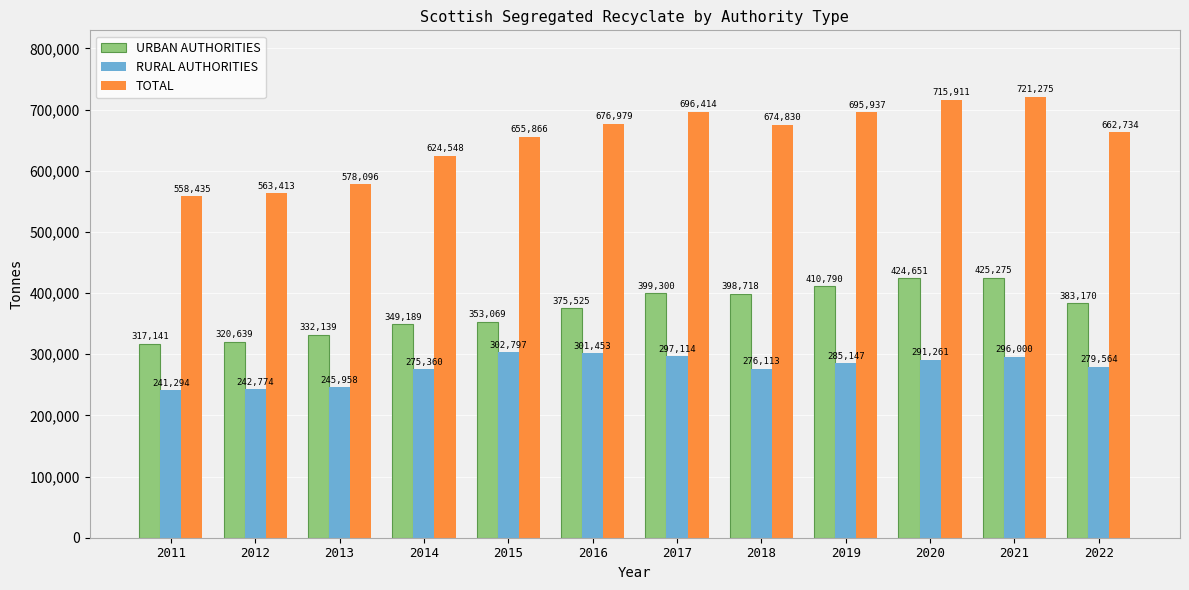

What is the sum of the RURAL AUTHORITIES values at 2018 and 2017?

573227.0